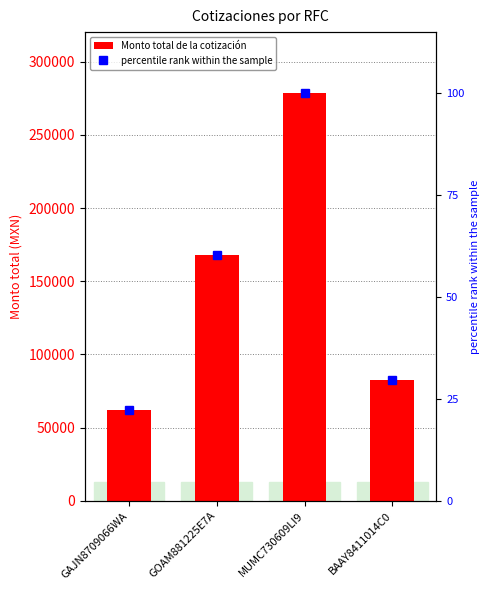

Which series has the widest spread of values?

Monto total de la cotización